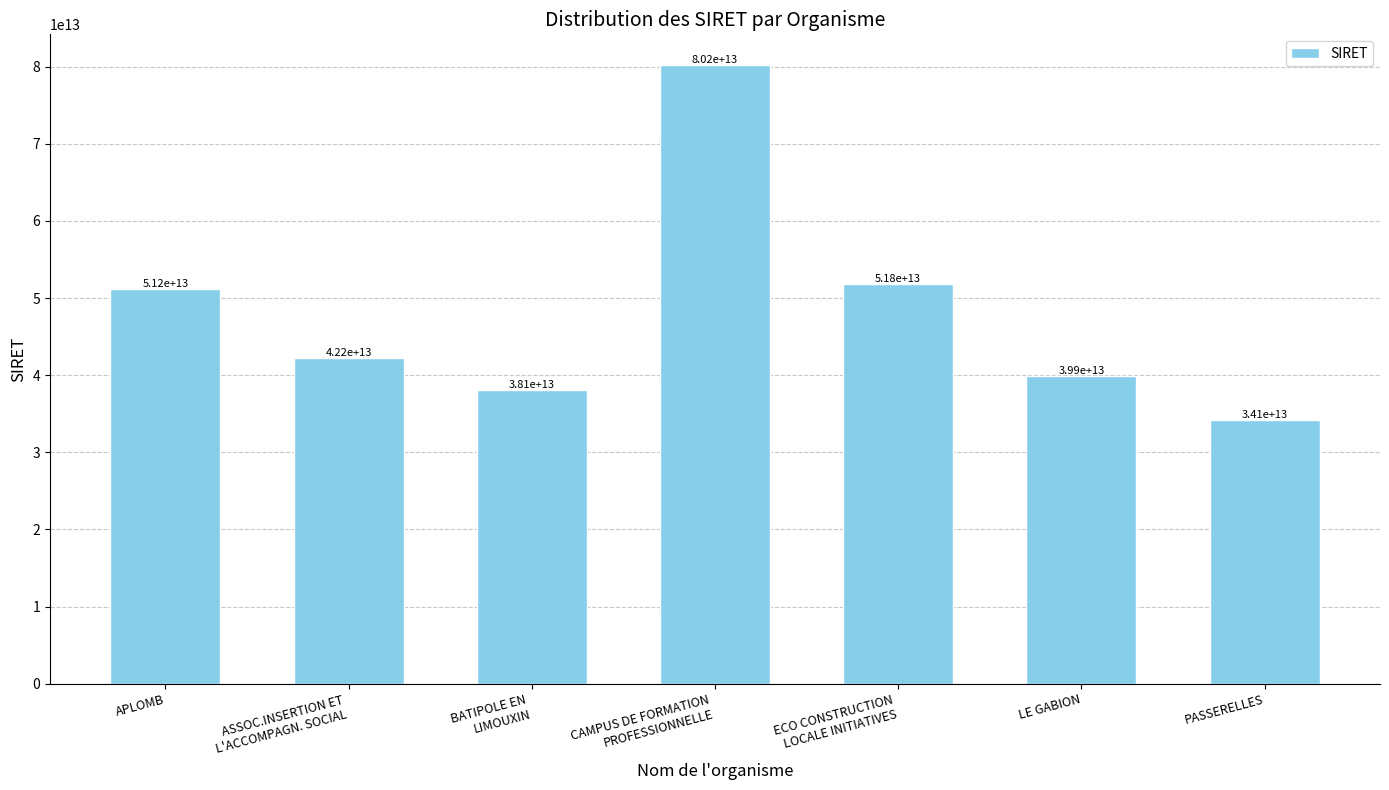

At which label is the value closest to 57165860900015?

ECO CONSTRUCTION
LOCALE INITIATIVES